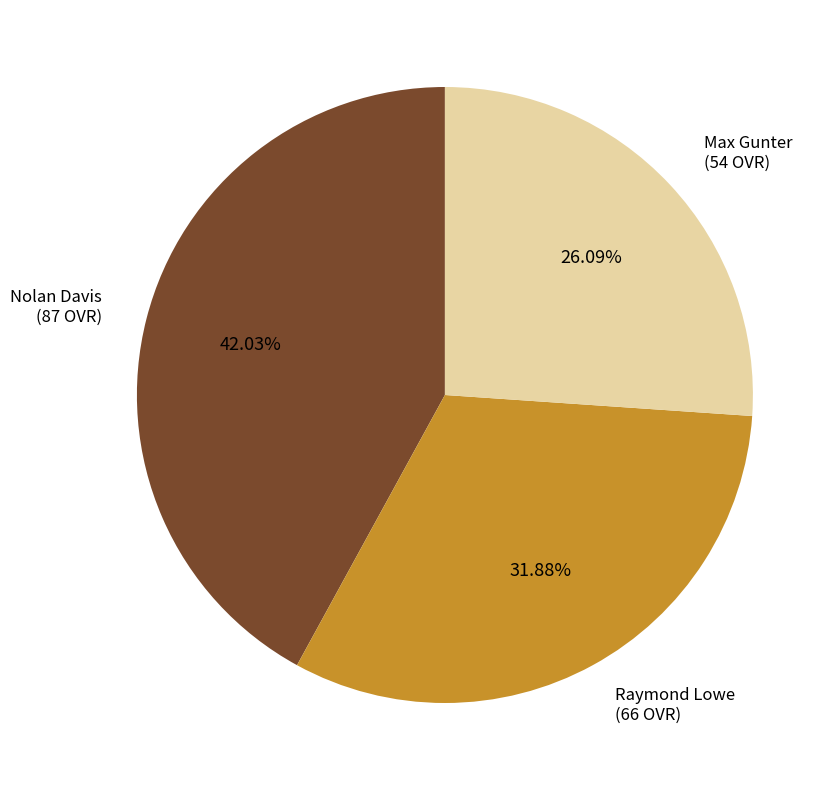

Does any single category account for the majority?

No